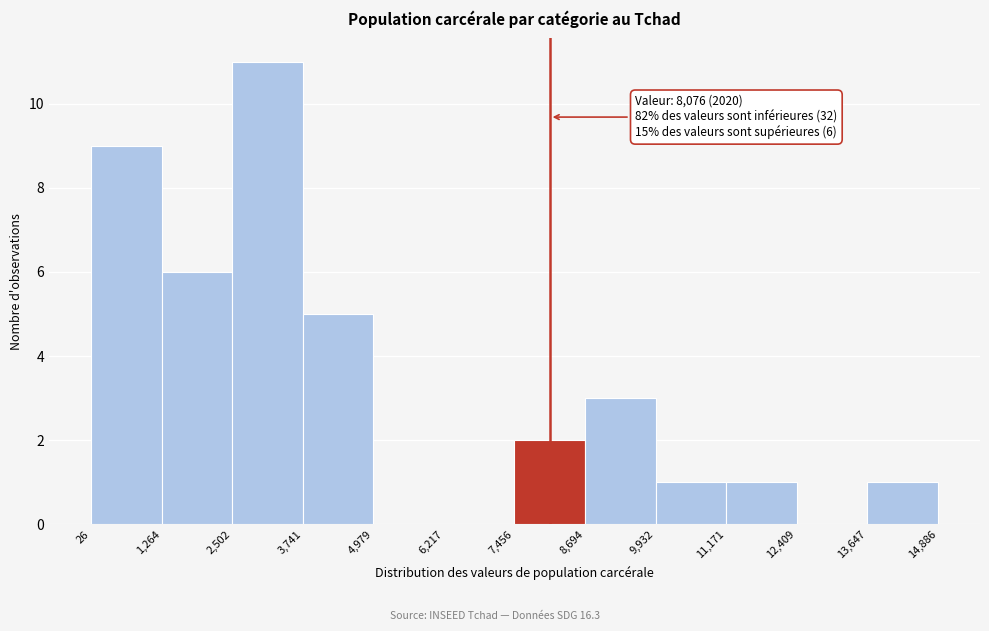

Over which range of the x-axis is the bar tallest?

2,502 to 3,741